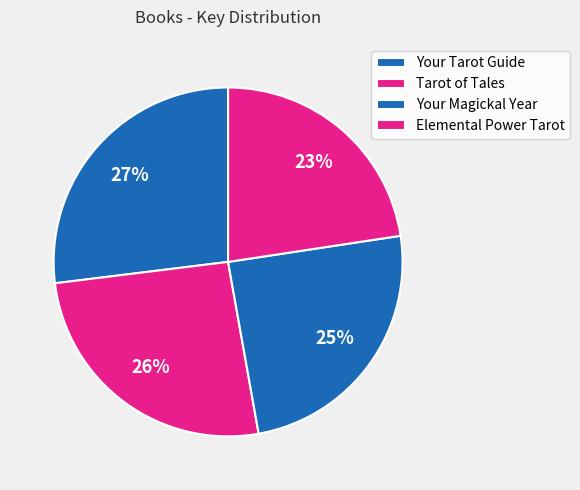

Count the number of slices in the pie.

4